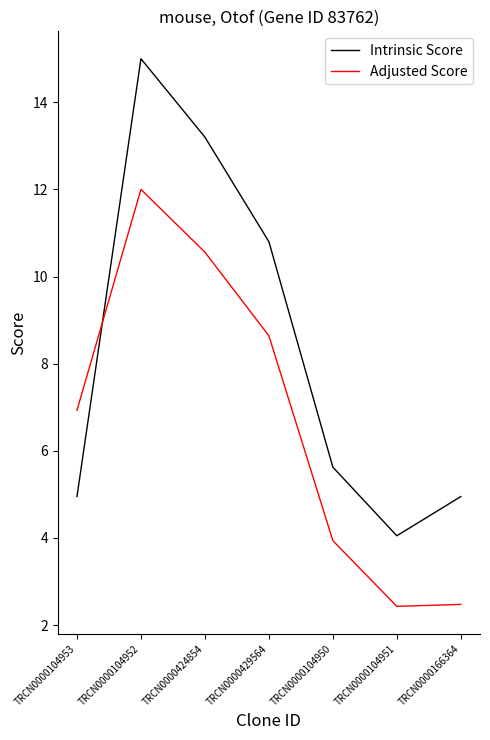

At which category is the sum across all series the highest?

TRCN0000104952